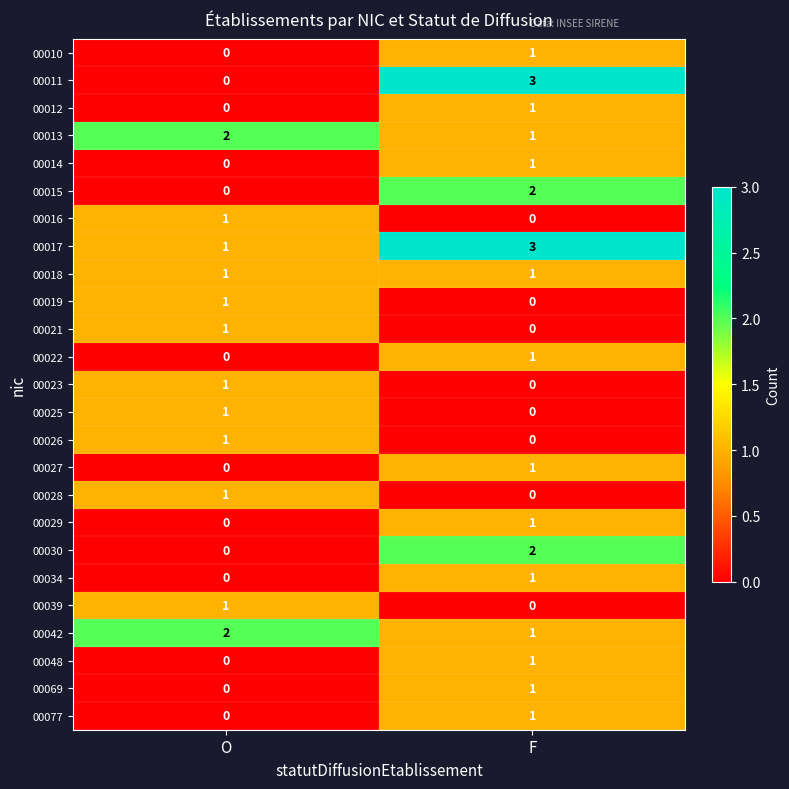

List the labels in order of 00030 value, smallest first.

O, F